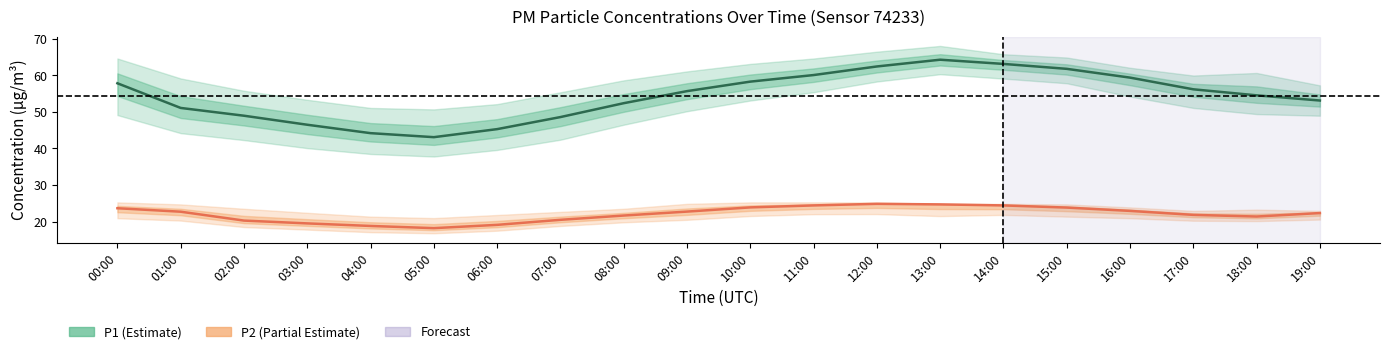

Where does the P1 (Estimate) series first go above 55?

00:00